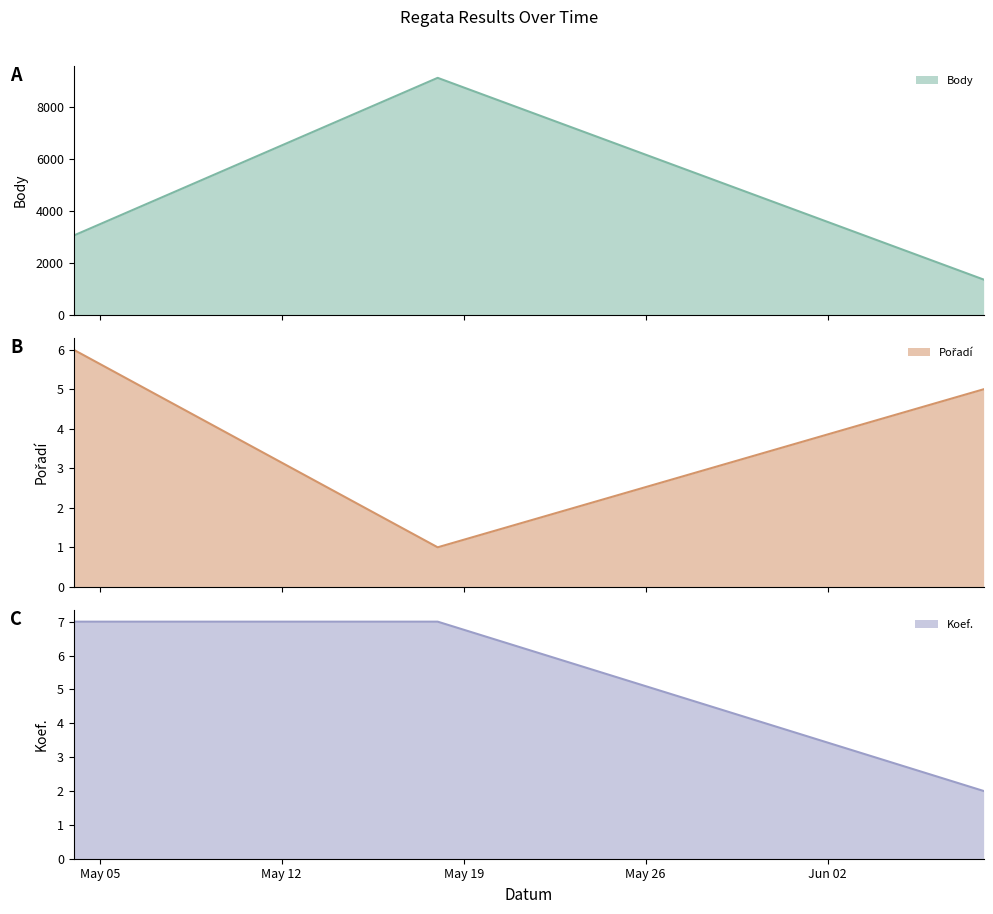

Reading left to right, extract all data points from this chart.

Body: 3058	9136	1362
Pořadí: 6	1	5
Koef.: 7	7	2